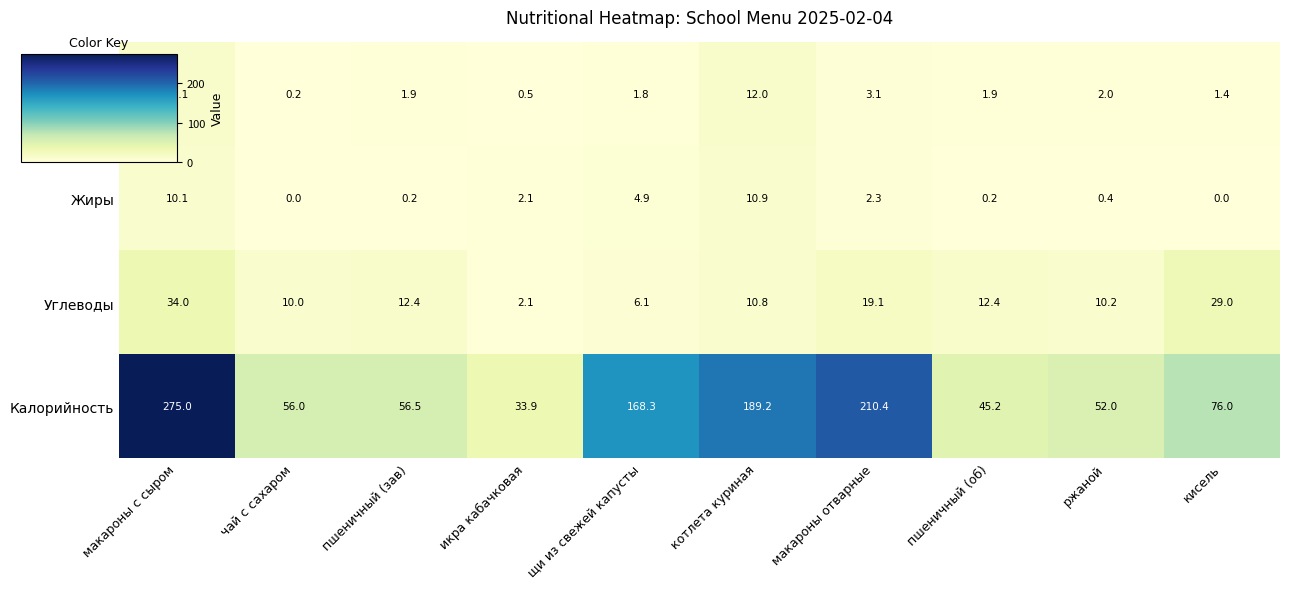

Where does the Белки series first go above 1?

макароны с сыром